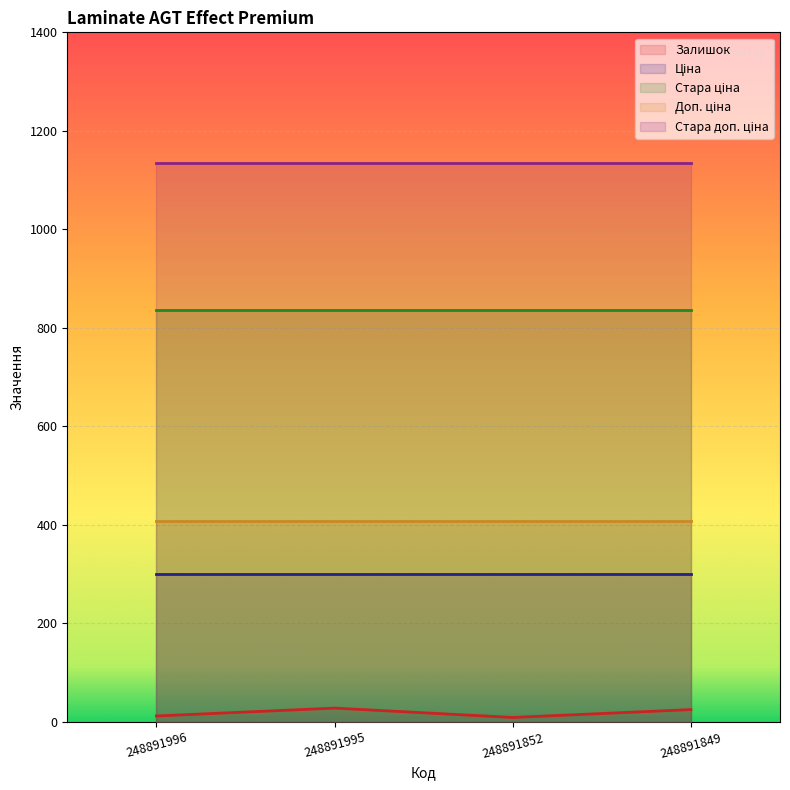

True or false: Стара доп. ціна and Ціна cross at least once.

False